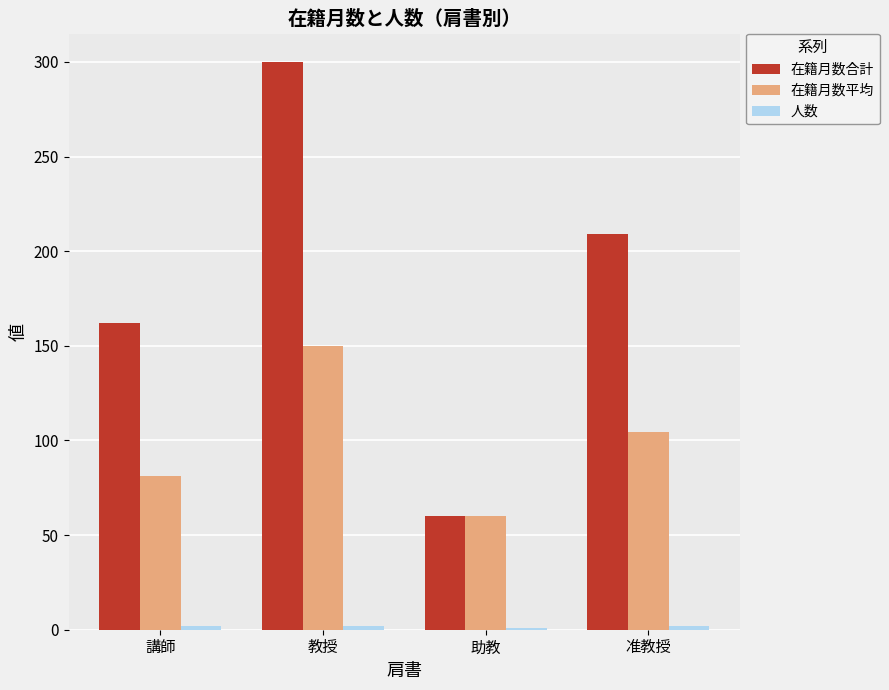

True or false: 在籍月数平均 has a value of 85.6 at 助教.

False